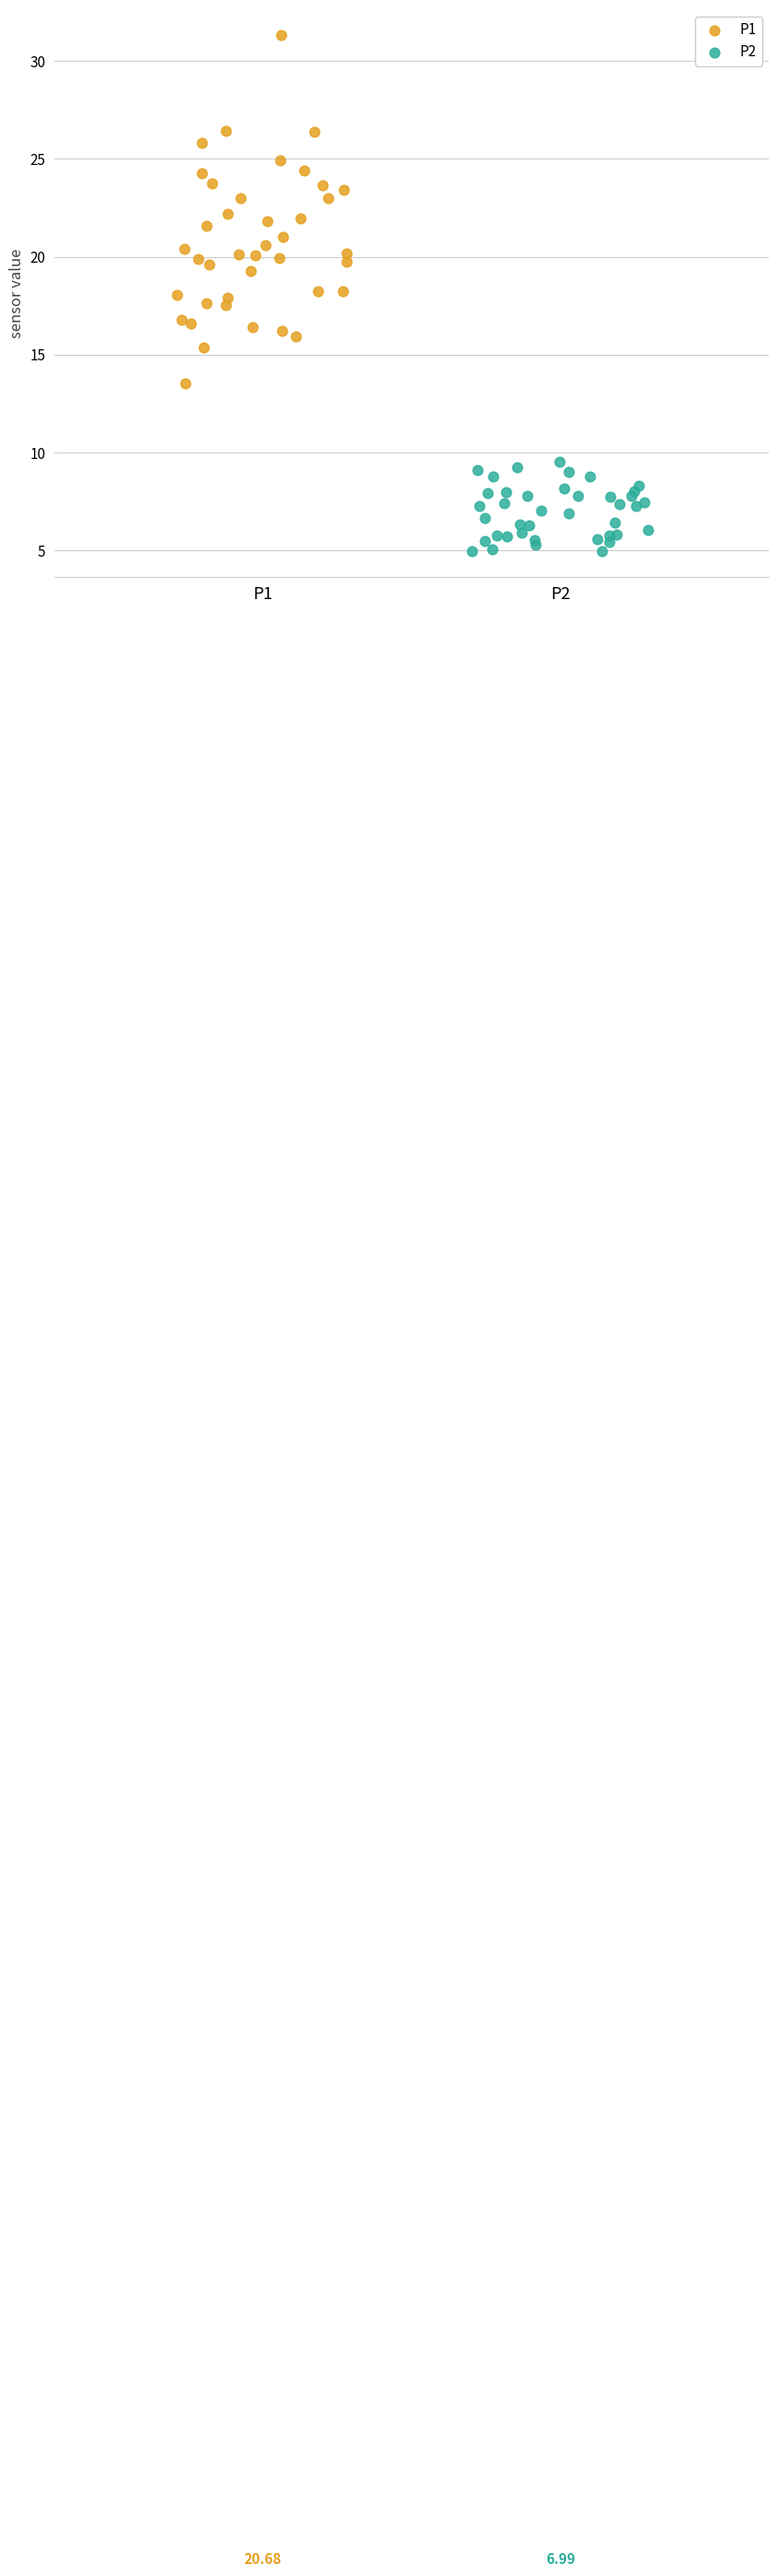

Which series has the largest Y range (max minus min)?

P1